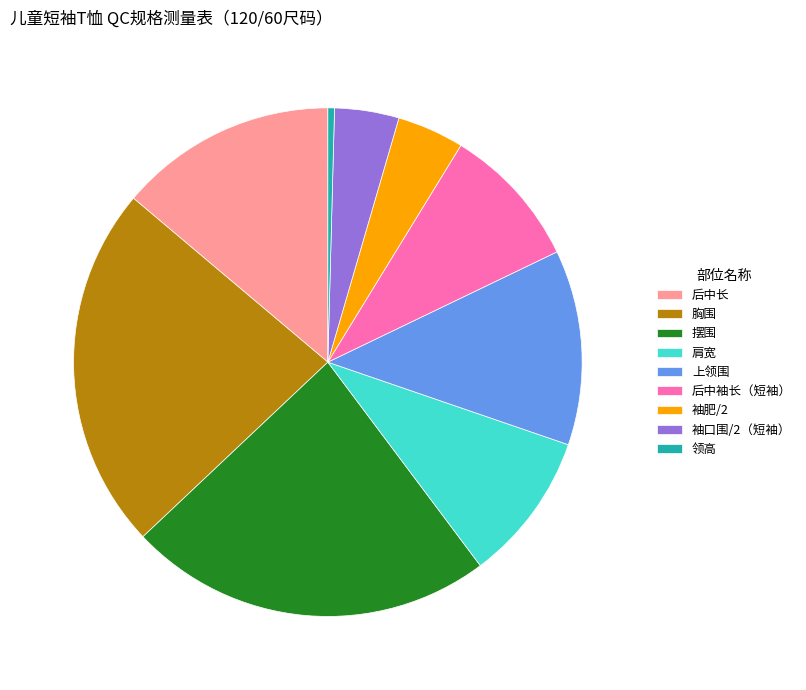

Is it true that 后中袖长（短袖） is 21% of the pie?

False